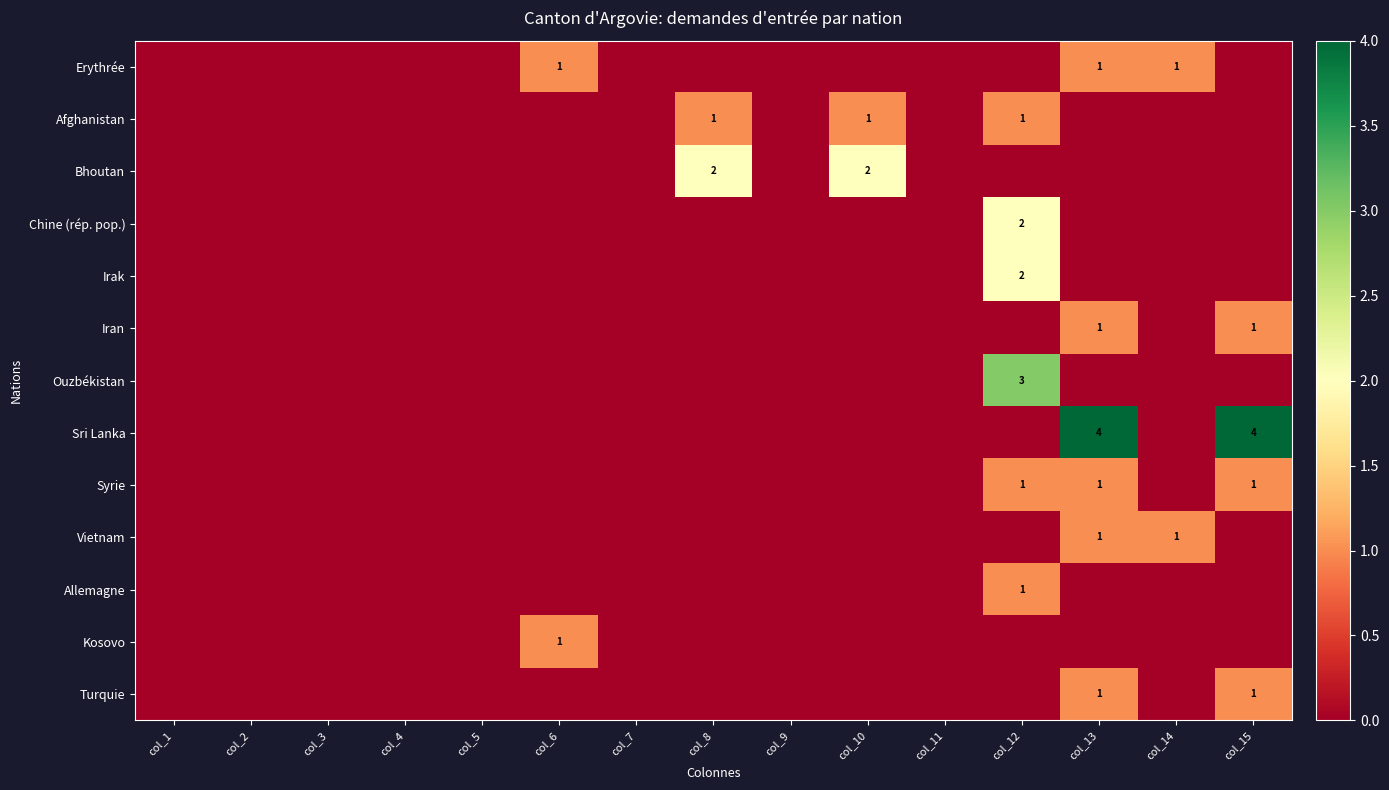

Is it true that Afghanistan equals 1 at col_10?

True